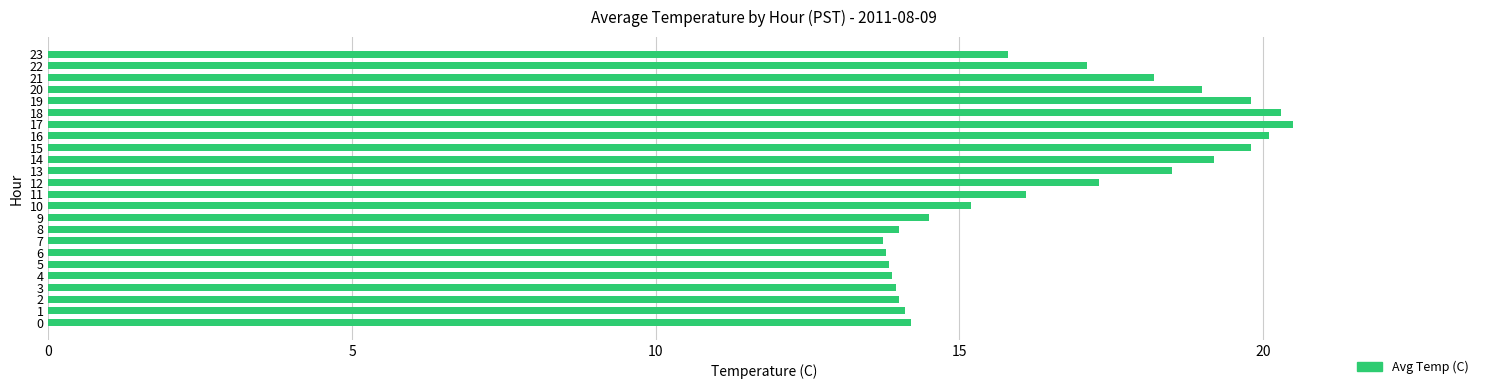

Is it true that the value at 16 is 20.1?

True